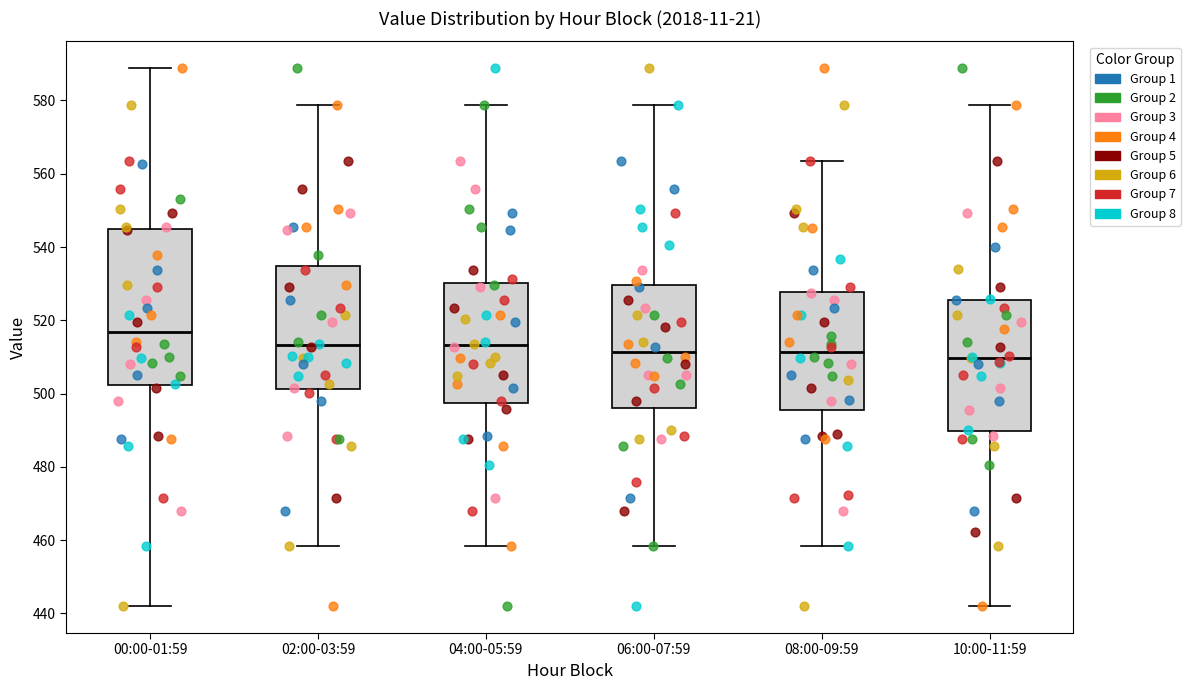

Reading left to right, transcribe this box plot: for each box, give where its median line is, the range the box spans, and where its two whiskers end, as read against the y-axis. The values are not printed on the chart, so give them approximately, as read against the axis.

00:00-01:59: median 516, box 502 to 544, whiskers 442 to 588
02:00-03:59: median 514, box 502 to 534, whiskers 458 to 578
04:00-05:59: median 514, box 498 to 530, whiskers 458 to 578
06:00-07:59: median 512, box 496 to 530, whiskers 458 to 578
08:00-09:59: median 512, box 496 to 528, whiskers 458 to 564
10:00-11:59: median 510, box 490 to 526, whiskers 442 to 578